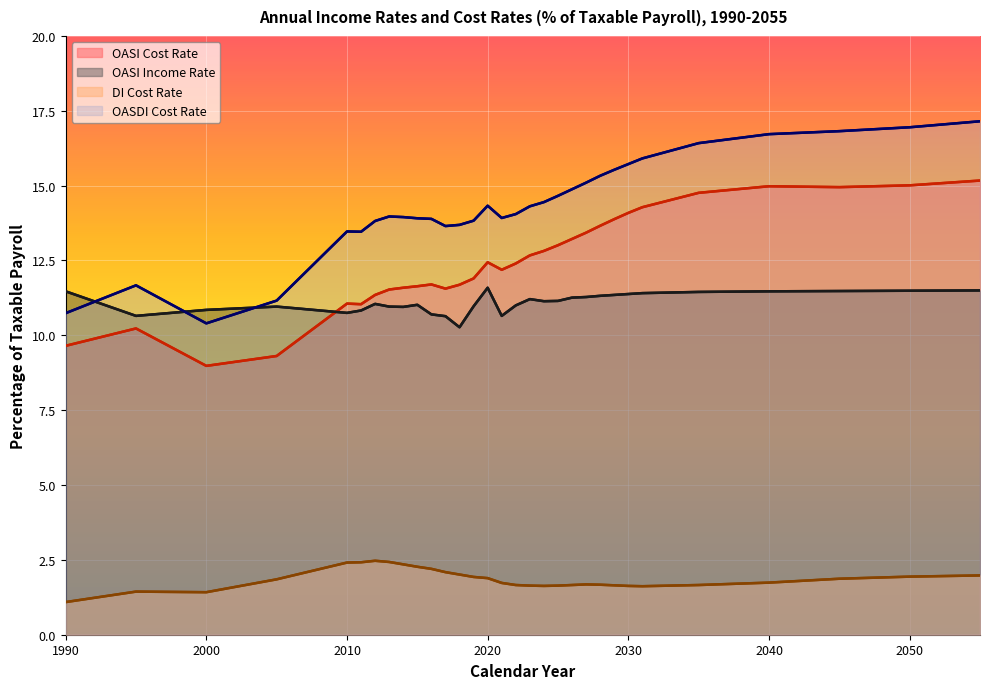

Reading left to right, extract all data points from this chart.

OASI Cost Rate: 9.7	10.2	9.0	9.3	11.1	11.0	11.3	11.5	11.6	11.6	11.7	11.6	11.7	11.9	12.4	12.2	12.4	12.7	12.8	13.0	13.2	13.4	13.7	13.9	14.1	14.3	14.8	15.0	14.9	15.0	15.2
OASI Income Rate: 11.5	10.7	10.8	11.0	10.8	10.8	11.1	11.0	10.9	11.0	10.7	10.6	10.3	11.0	11.6	10.7	11.0	11.2	11.1	11.2	11.3	11.3	11.3	11.3	11.4	11.4	11.4	11.5	11.5	11.5	11.5
DI Cost Rate: 1.1	1.4	1.4	1.9	2.4	2.4	2.5	2.4	2.4	2.3	2.2	2.1	2.0	1.9	1.9	1.7	1.7	1.6	1.6	1.6	1.7	1.7	1.7	1.6	1.6	1.6	1.7	1.7	1.9	1.9	2.0
OASDI Cost Rate: 10.7	11.7	10.4	11.2	13.5	13.5	13.8	14.0	13.9	13.9	13.9	13.7	13.7	13.8	14.3	13.9	14.1	14.3	14.4	14.7	14.9	15.1	15.3	15.5	15.7	15.9	16.4	16.7	16.8	16.9	17.1